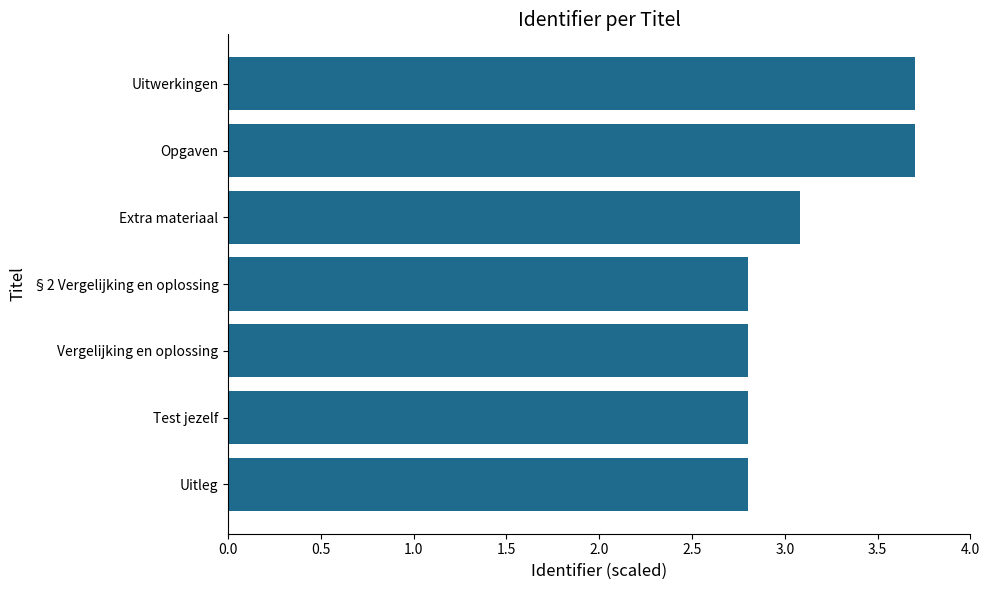

What is the label of the 2nd bar from the top?

Opgaven